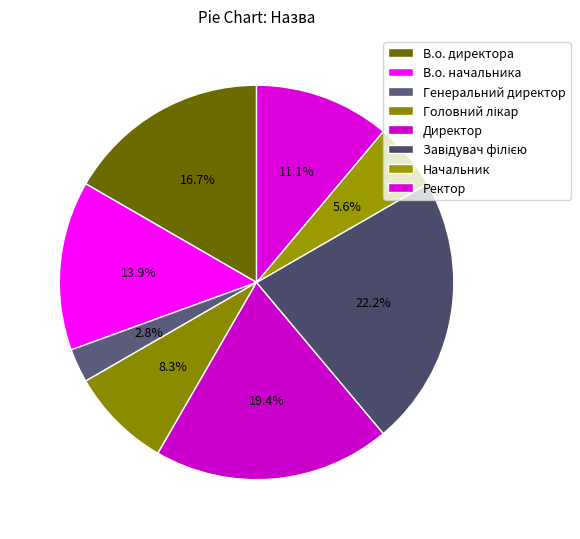

What is the change in value from Генеральний директор to Директор?

+6